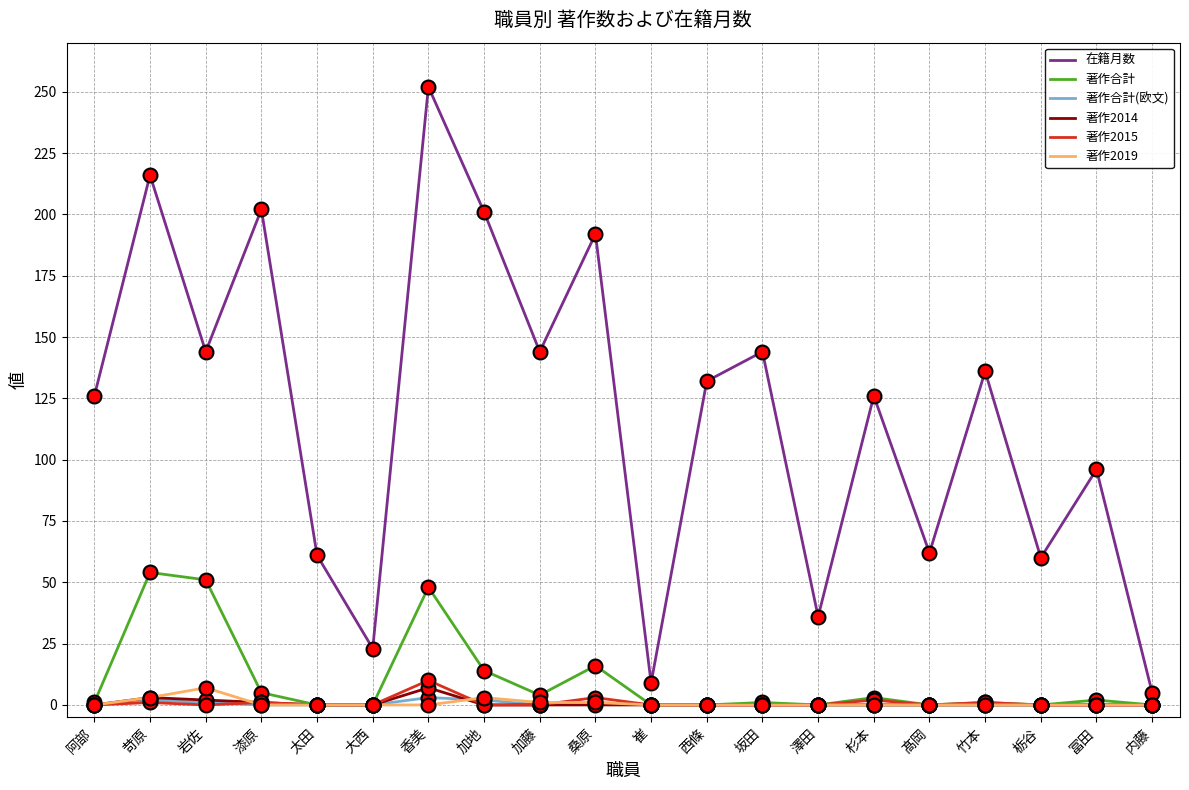

Is it true that 著作2019 equals 1 at 加藤?

True